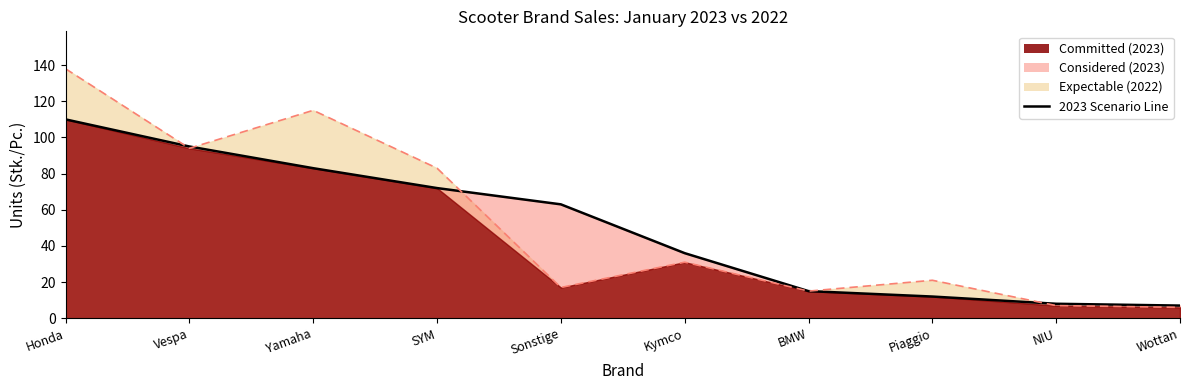

Reading left to right, what are all the values shown in this chart?

Honda=110	Vespa=95	Yamaha=83	SYM=72	Sonstige=63	Kymco=36	BMW=15	Piaggio=12	NIU=8	Wottan=7